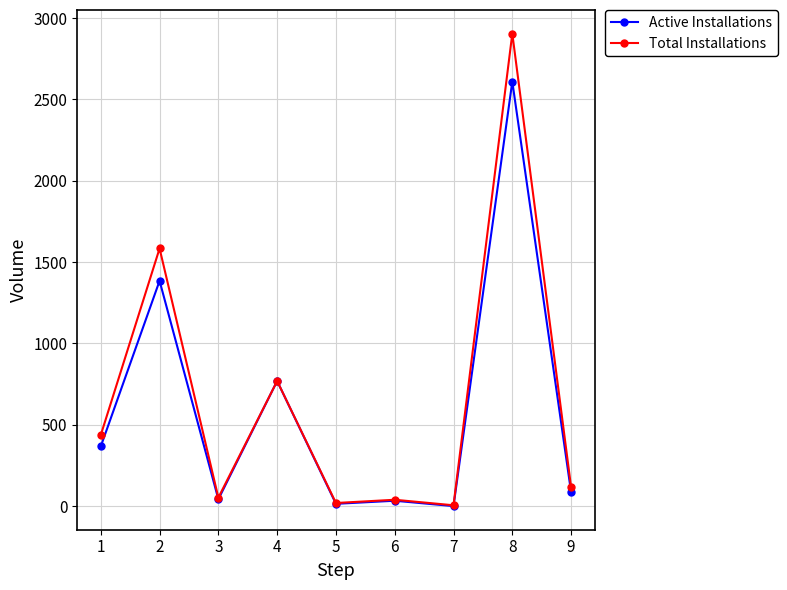

Rank the series at 8 from lowest to highest value.

Active Installations, Total Installations